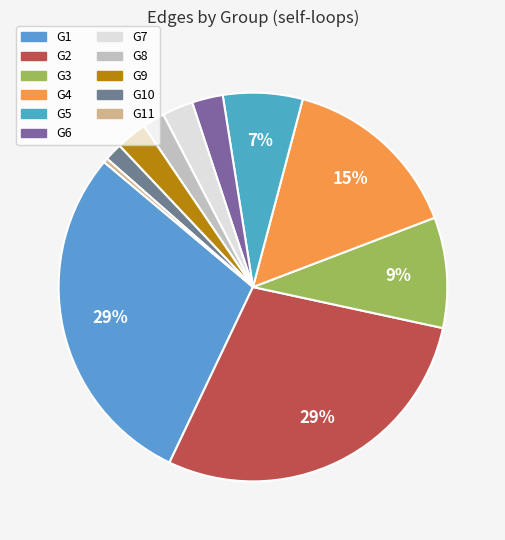

What is the largest slice in the pie chart?

G1